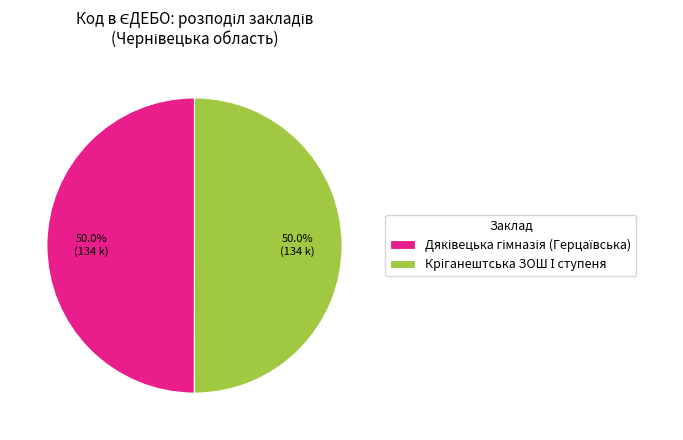

Count the number of slices in the pie.

2